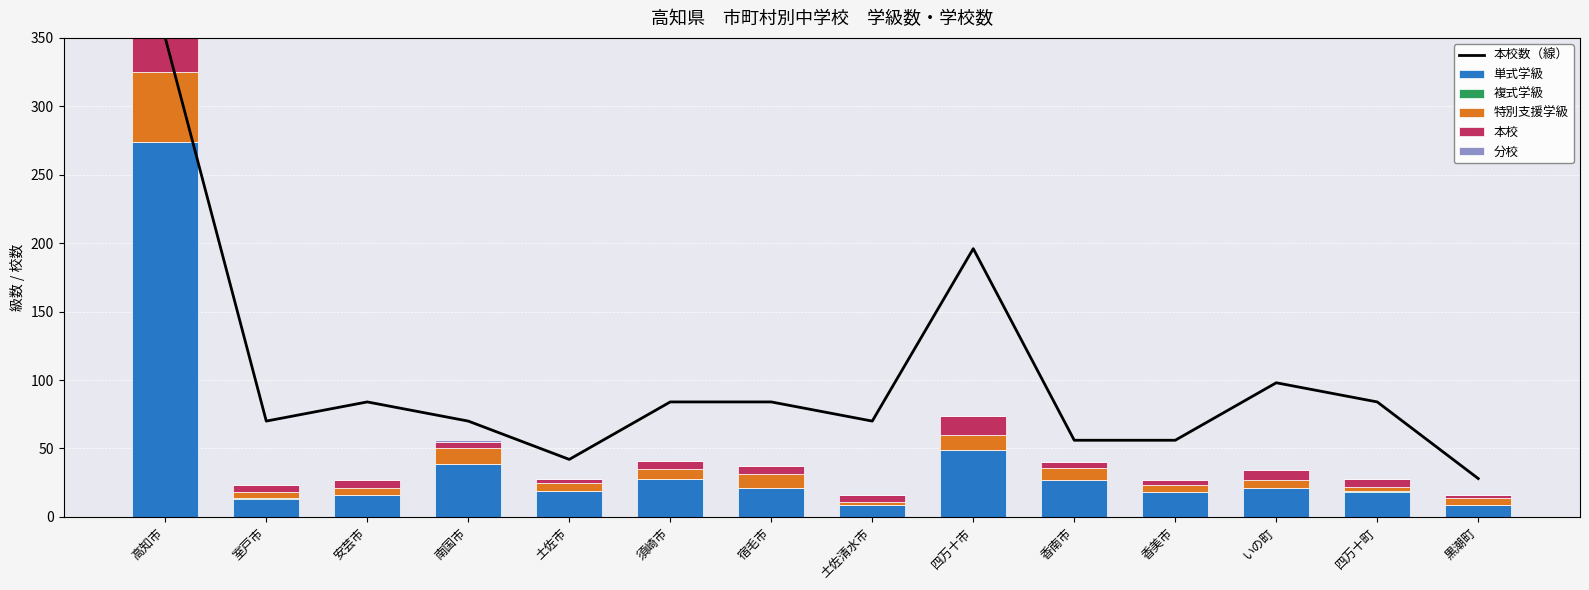

What are all the series names shown in the legend?

本校数（線）, 単式学級, 複式学級, 特別支援学級, 本校, 分校